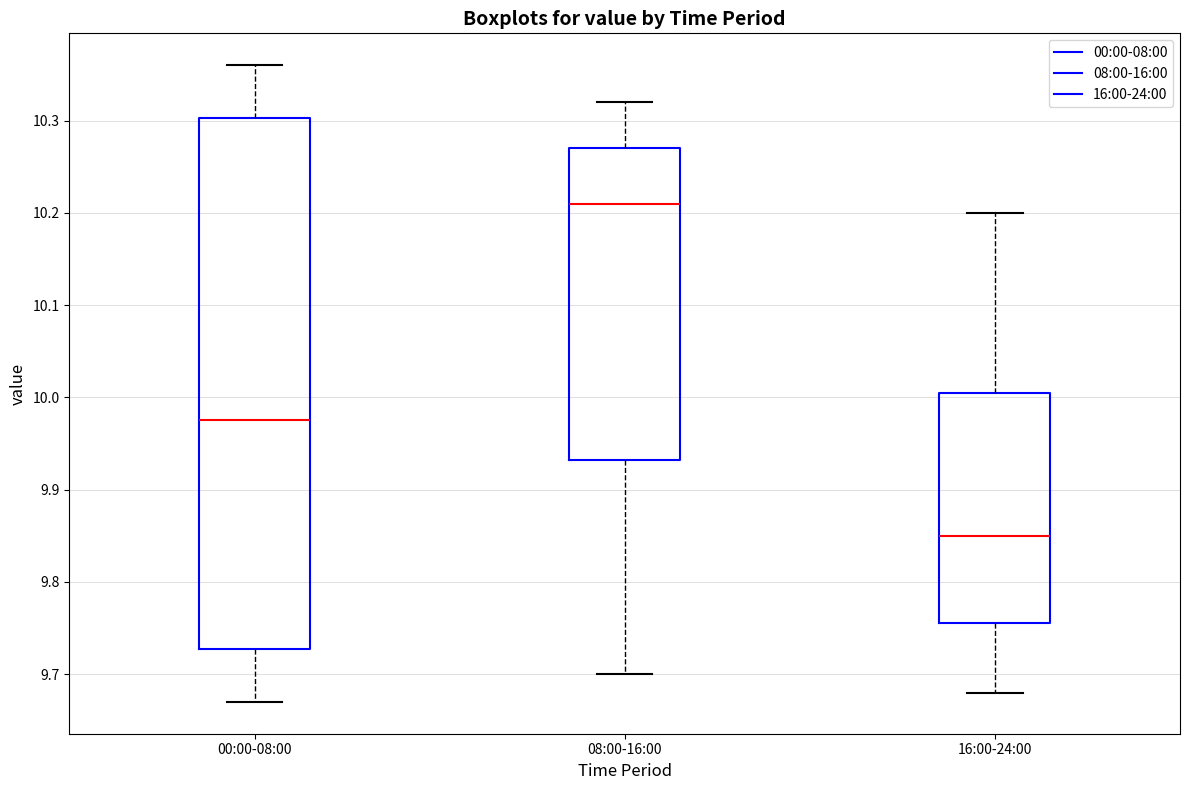

Reading left to right, read every box against the y-axis: the position of its median line, the range the box covers, and the ends of its whiskers. The values are not printed on the chart, so give them approximately, as read against the axis.

00:00-08:00: median 9.98, box 9.73 to 10.30, whiskers 9.67 to 10.36
08:00-16:00: median 10.21, box 9.93 to 10.27, whiskers 9.70 to 10.32
16:00-24:00: median 9.85, box 9.76 to 10.01, whiskers 9.68 to 10.20